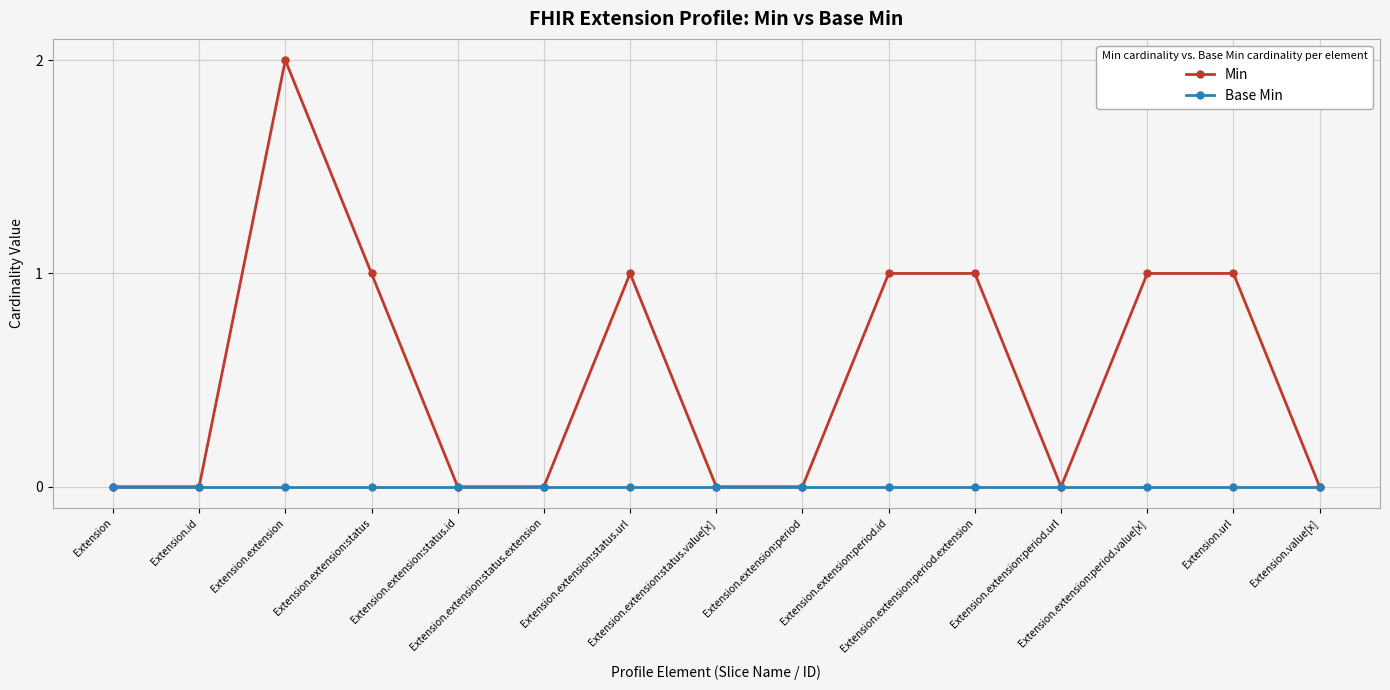

List the series in order of their overall mean, lowest first.

Base Min, Min